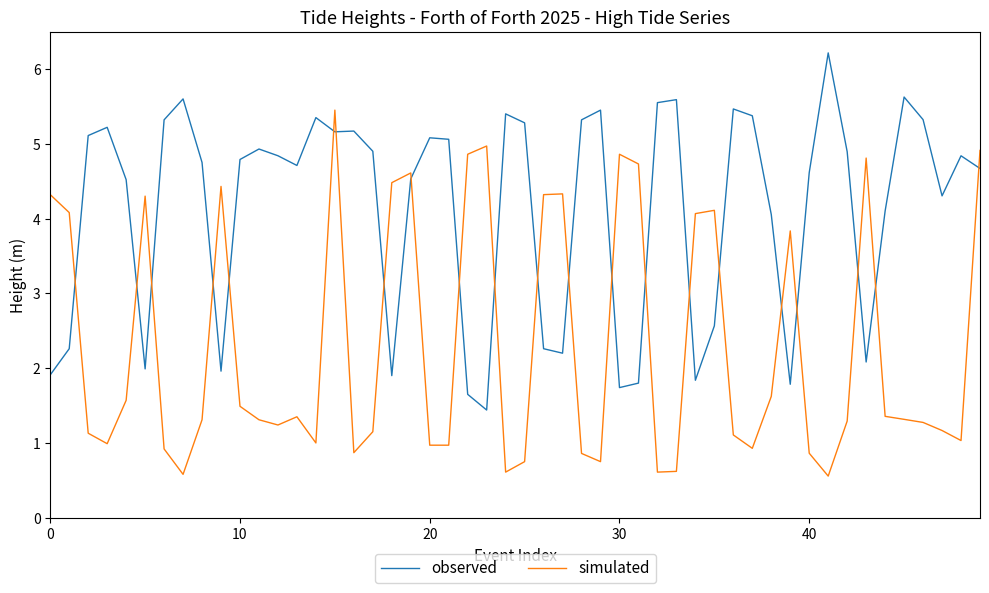

What is the minimum value for simulated?

0.6